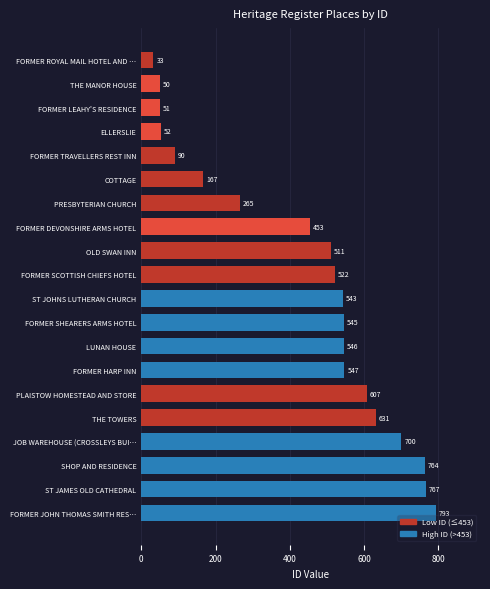

Where is the data nearest to the value 413?

FORMER DEVONSHIRE ARMS HOTEL